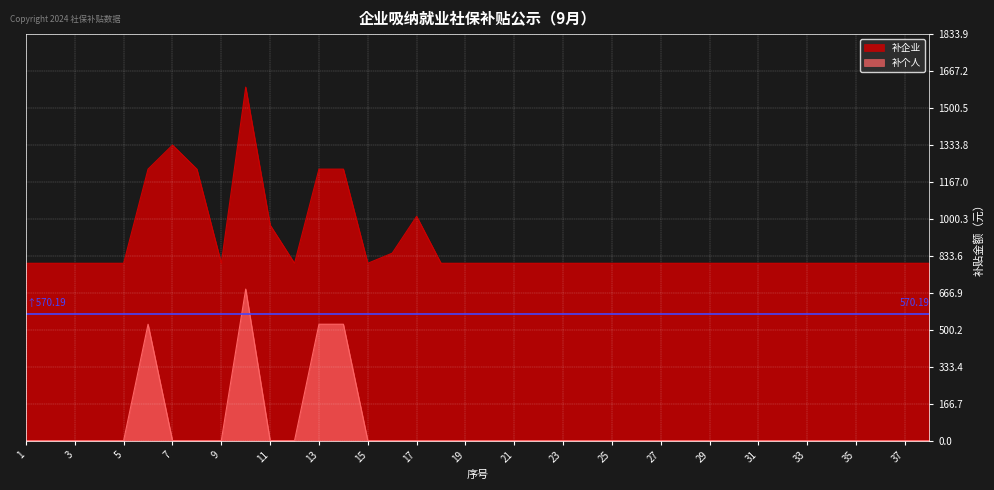

Reading left to right, list all the values displayed in this chart.

补企业: 799.8	799.8	799.8	799.8	799.8	1224.8	1333.1	1224.8	799.8	1594.7	972.3	799.8	1224.8	1224.8	799.8	845.6	1011.7	799.8	799.8	799.8	799.8	799.8	799.8	799.8	799.8	799.8	799.8	799.8	799.8	799.8	799.8	799.8	799.8	799.8	799.8	799.8	799.8	799.8
补个人: 0.0	0.0	0.0	0.0	0.0	524.9	0.0	0.0	0.0	683.5	0.0	0.0	524.9	524.9	0.0	0.0	0.0	0.0	0.0	0.0	0.0	0.0	0.0	0.0	0.0	0.0	0.0	0.0	0.0	0.0	0.0	0.0	0.0	0.0	0.0	0.0	0.0	0.0